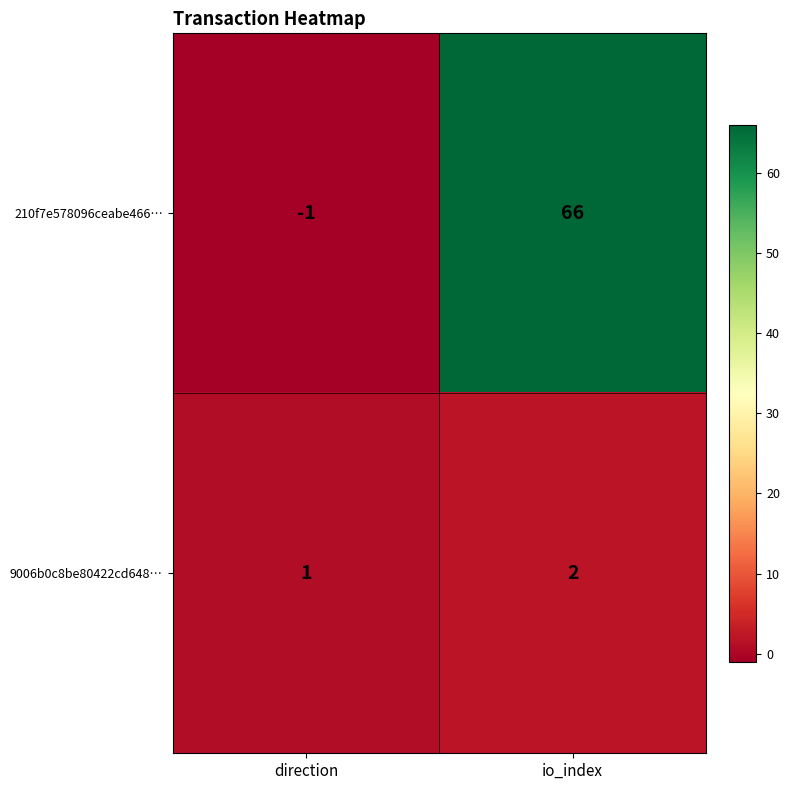

Read the 210f7e578096ceabe466… value at io_index, to the nearest 10.

70